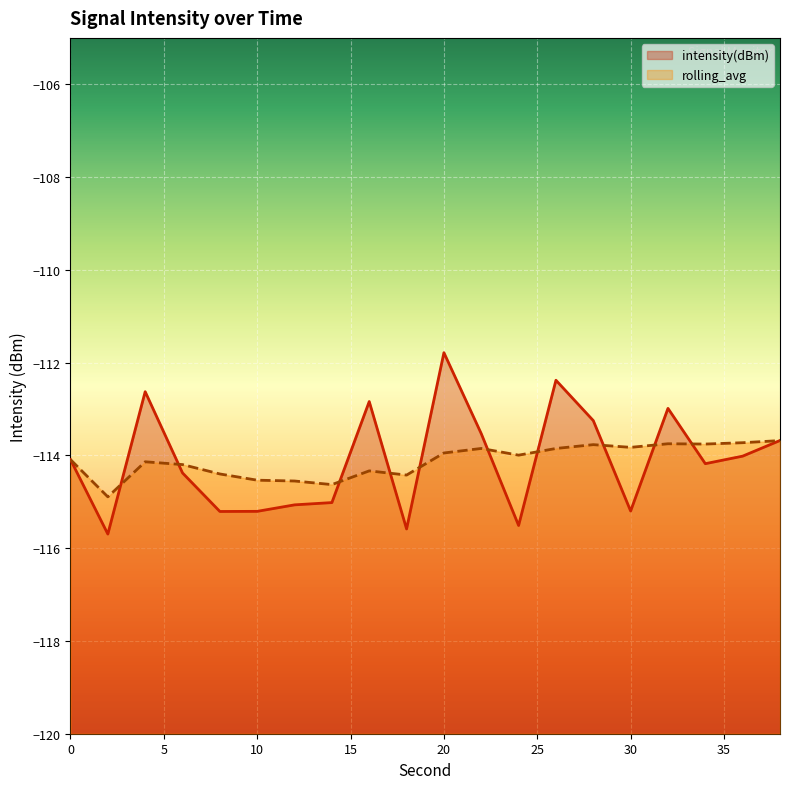

Between 14 and 18, which series saw the biggest shift?

intensity(dBm)